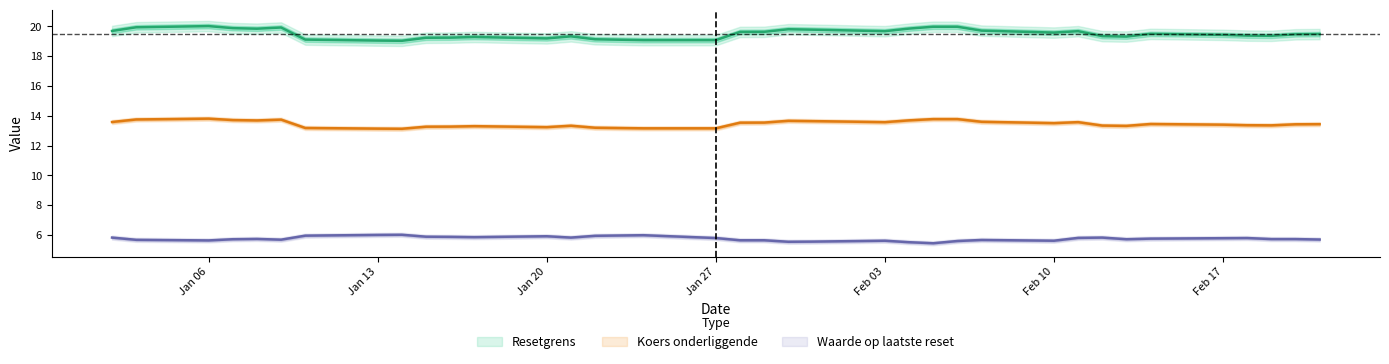

What is the highest value of the Resetgrens series?

20.0